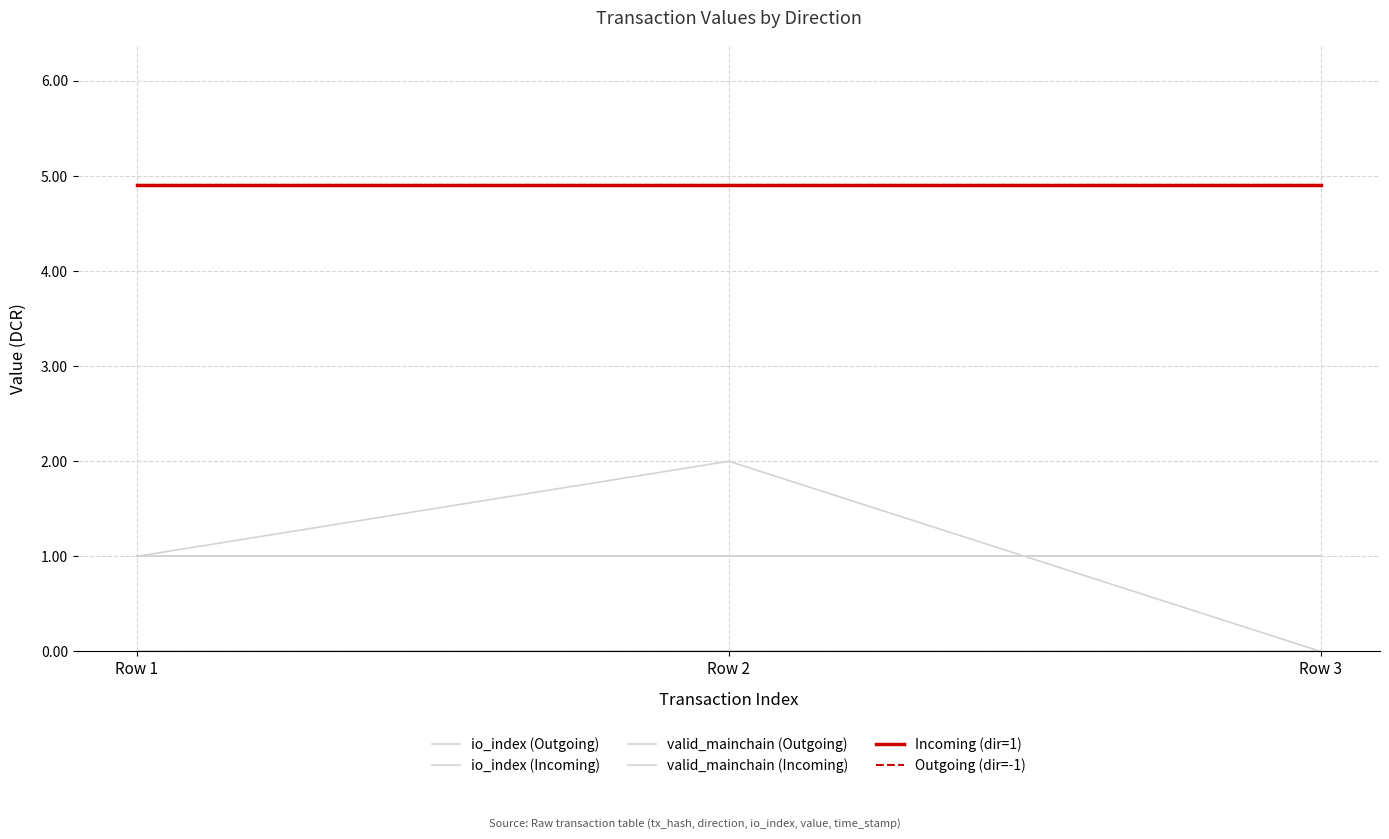

Reading right to left, what are all the values shown in this chart?

io_index (Outgoing): Row 3=0.0	Row 2=0.0	Row 1=0.0
io_index (Incoming): Row 3=0.0	Row 2=2.0	Row 1=1.0
valid_mainchain (Outgoing): Row 3=1.0	Row 2=1.0	Row 1=1.0
valid_mainchain (Incoming): Row 3=1.0	Row 2=1.0	Row 1=1.0
Incoming (dir=1): Row 3=4.9	Row 2=4.9	Row 1=4.9
Outgoing (dir=-1): Row 3=4.9	Row 2=4.9	Row 1=4.9